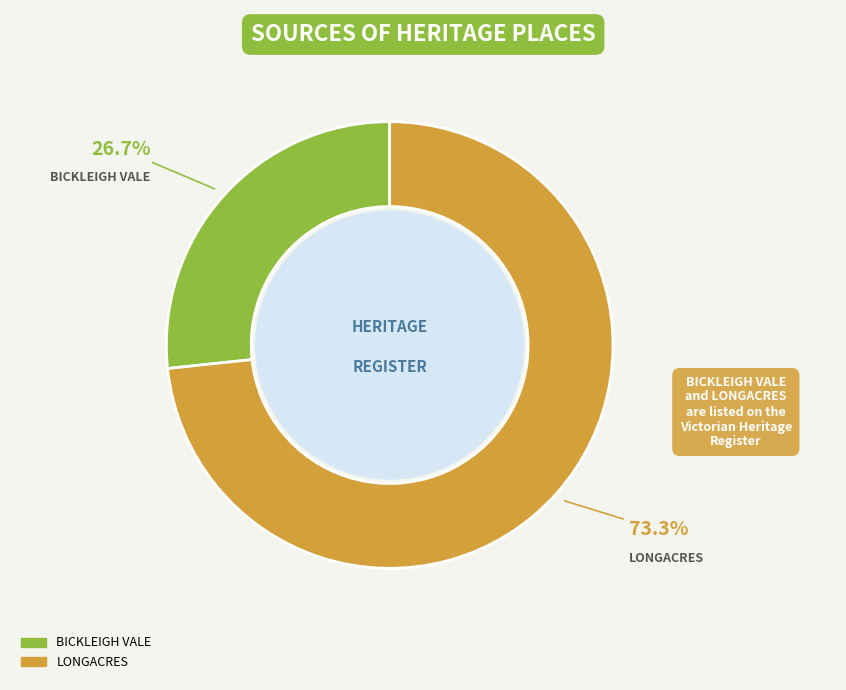

Between LONGACRES and BICKLEIGH VALE, which is larger?

LONGACRES